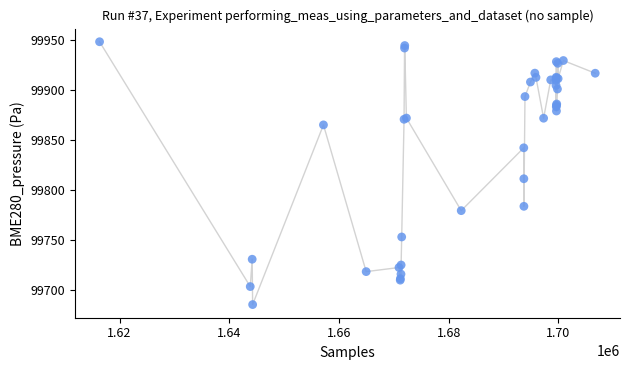

What Y value in the scatter plot is closest to 99816?

99811.3